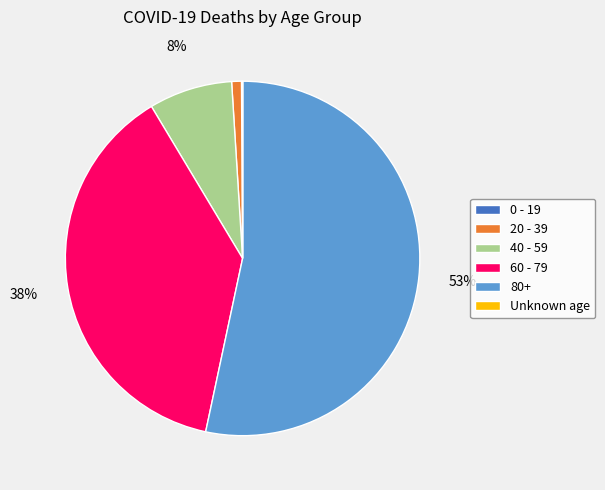

To the nearest percent, what is the difference between the 40 - 59 and 20 - 39 slice percentages?

7%